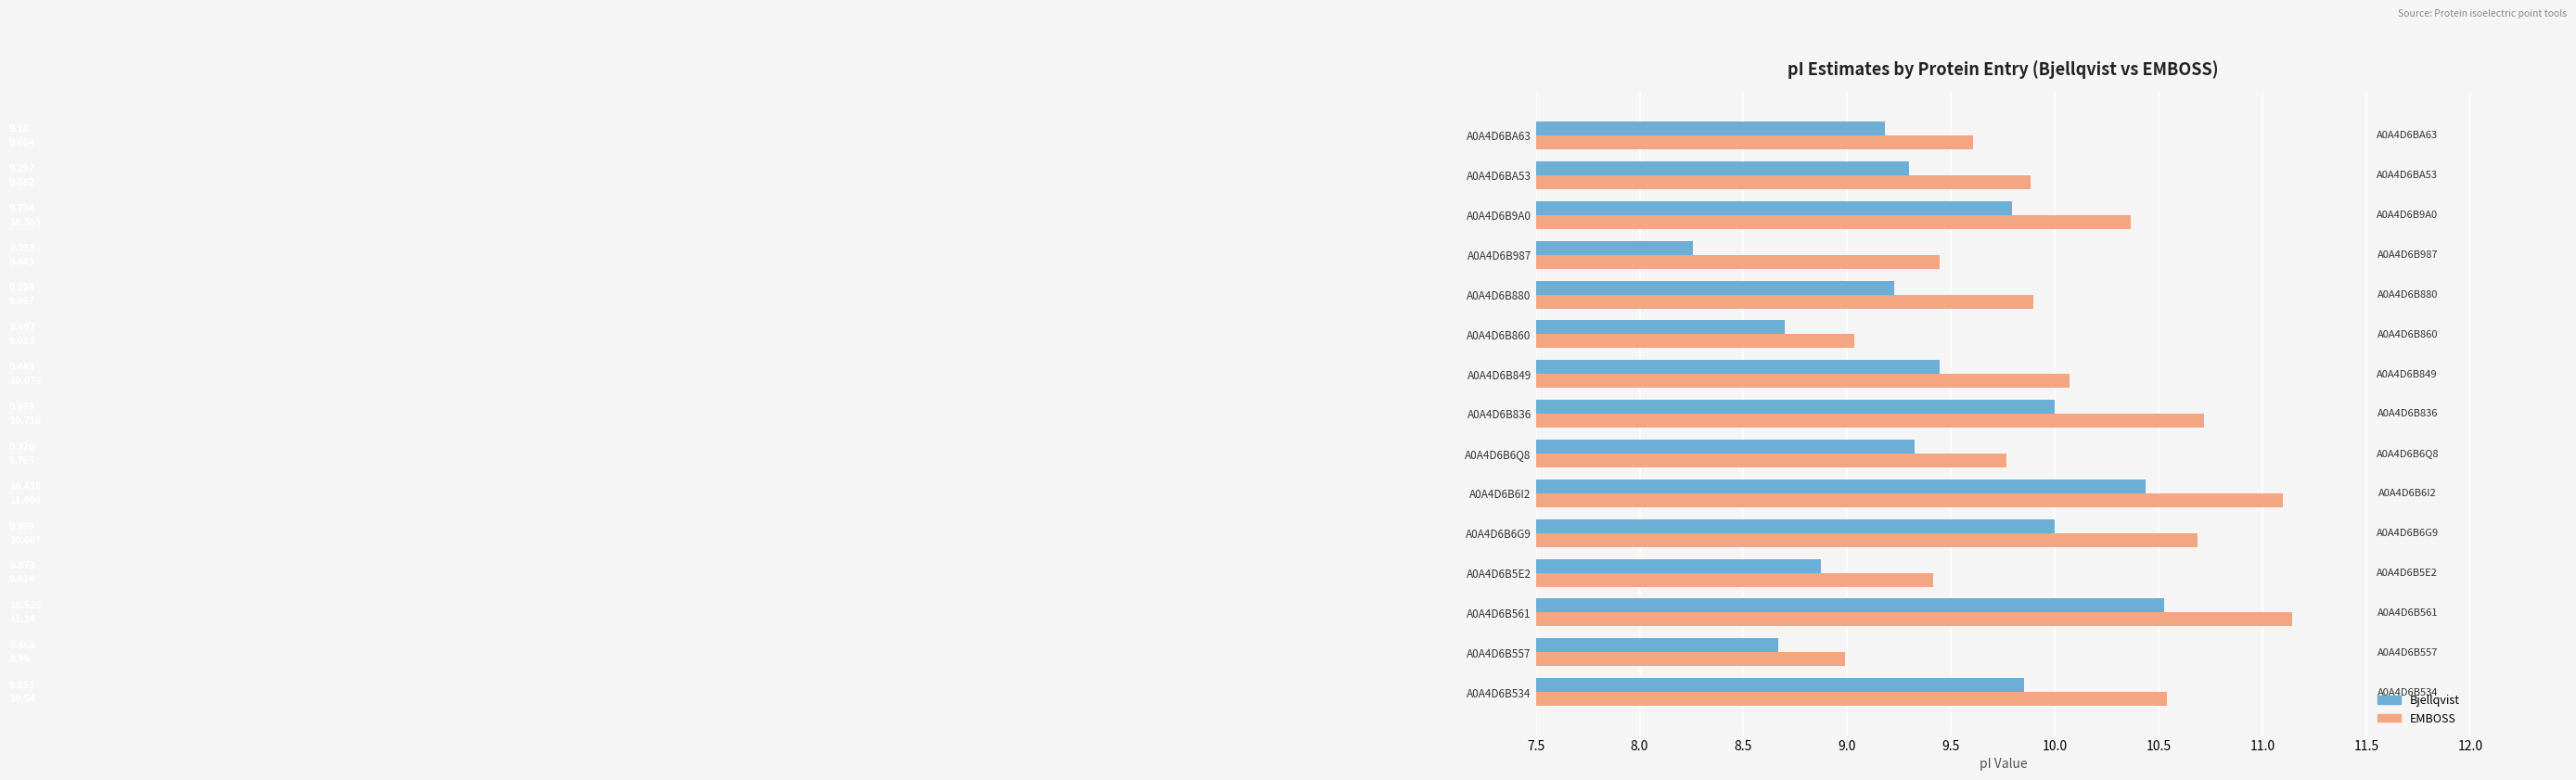

What is the average value of the EMBOSS series?

10.0